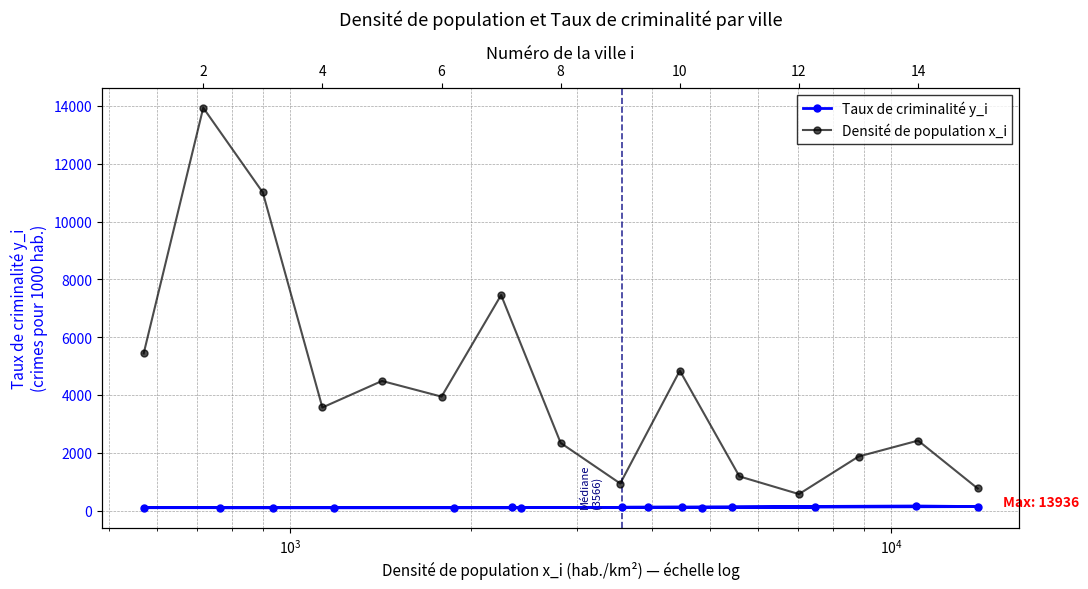

Which series has the widest spread of values?

Densité de population x_i